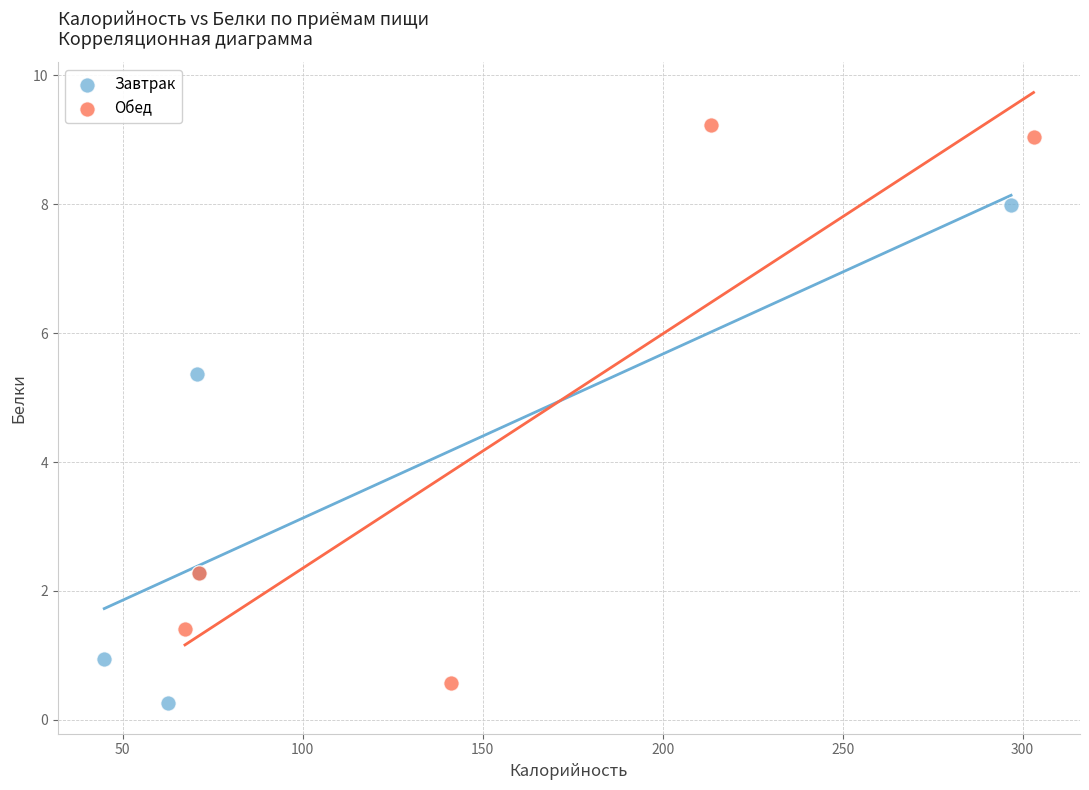

Which series reaches the maximum Y coordinate?

Обед